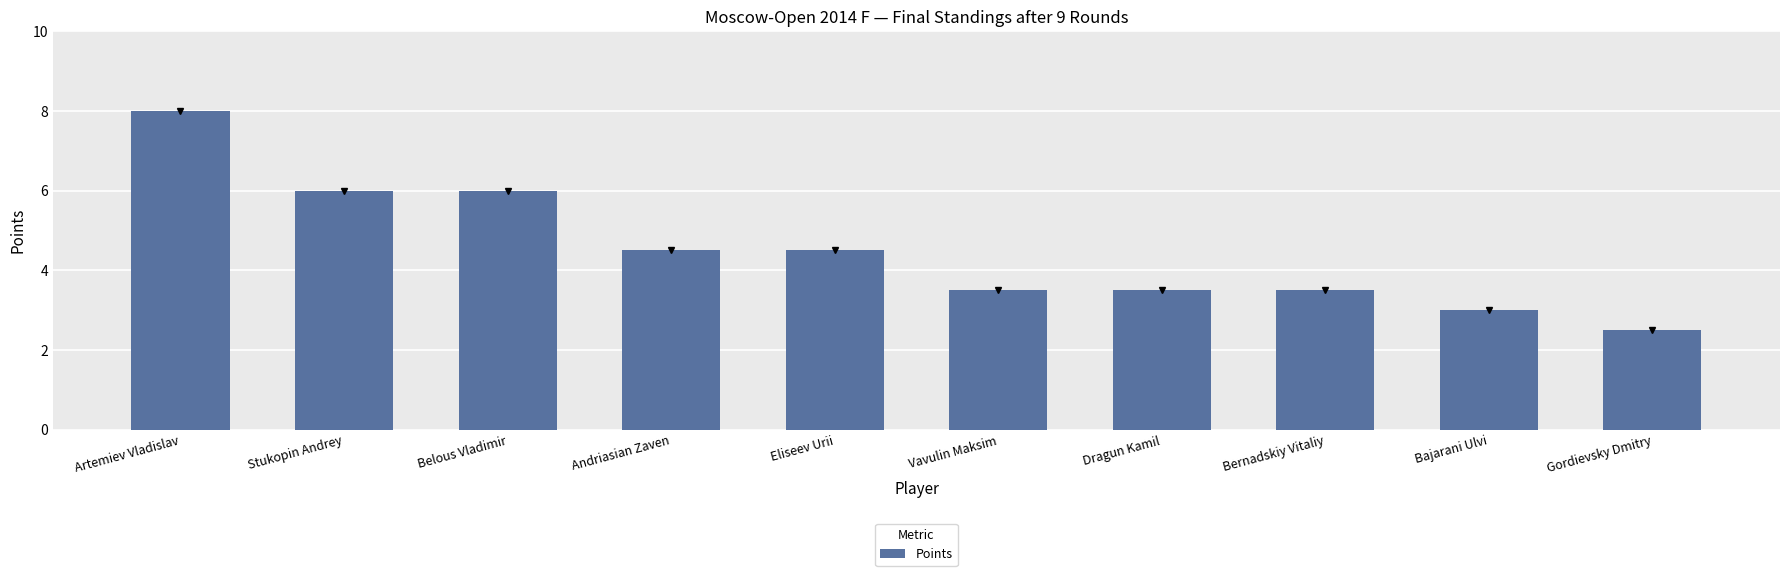

Which label corresponds to the largest value in the chart?

Artemiev Vladislav